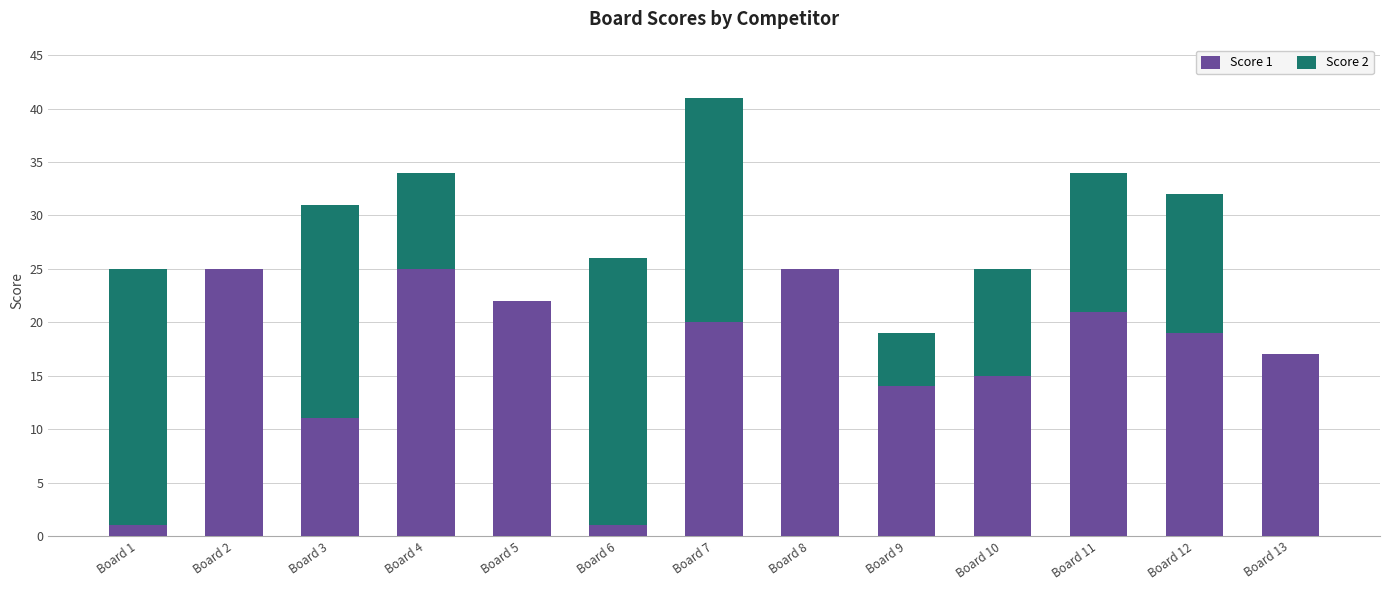

How many categories are shown in the chart?

13